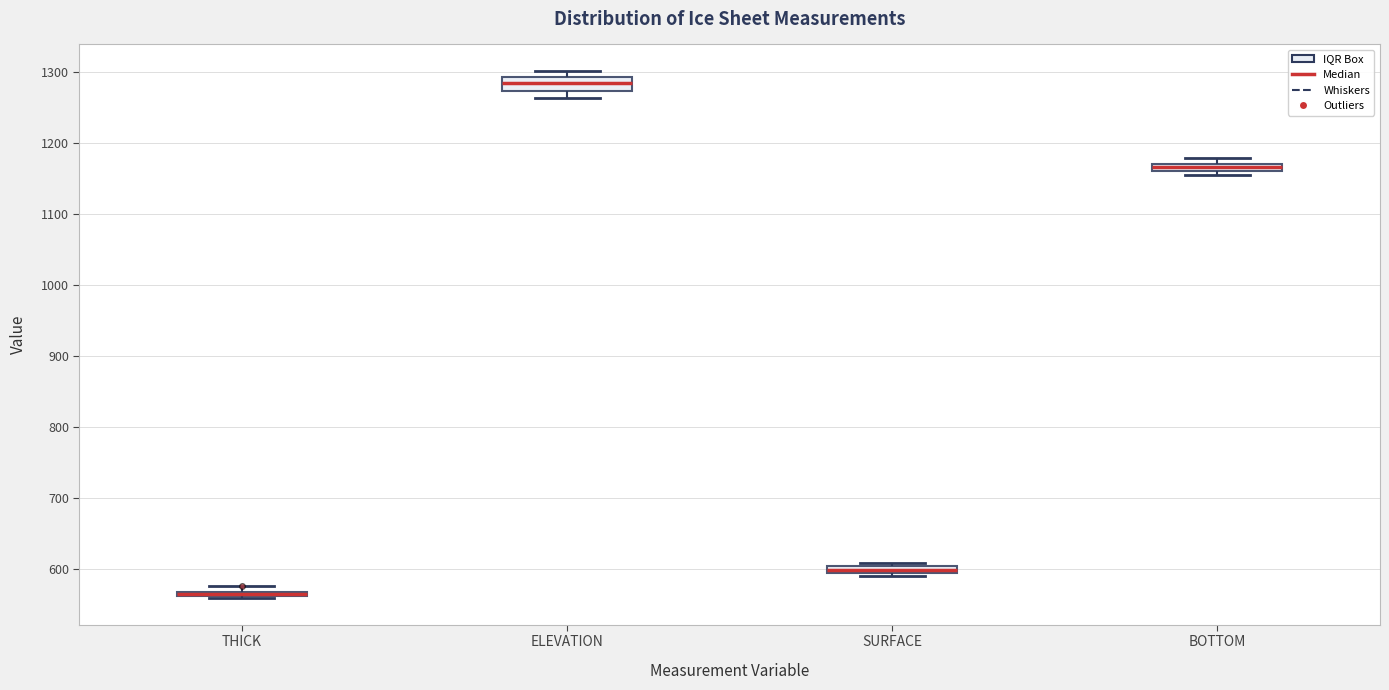

Where is the lower edge of the box for ELEVATION on the y-axis? The values are not printed on the chart, so give them approximately, as read against the axis.

1270